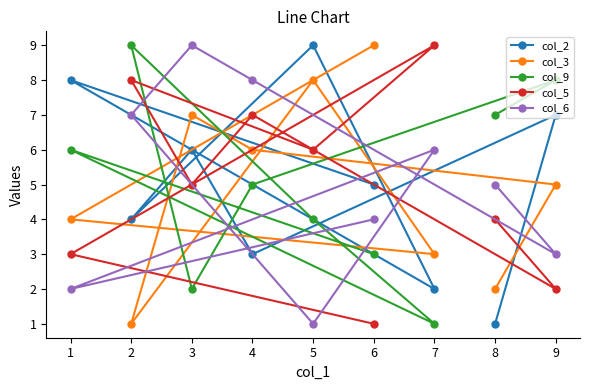

What is the sum of all col_9 values?

45